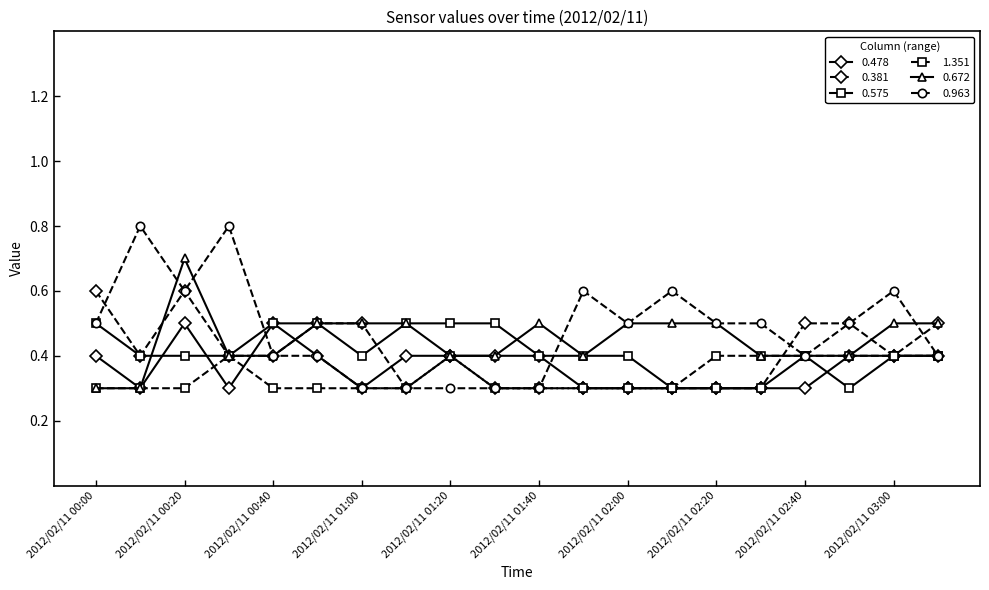

True or false: 0.672 and 0.381 cross at least once.

True